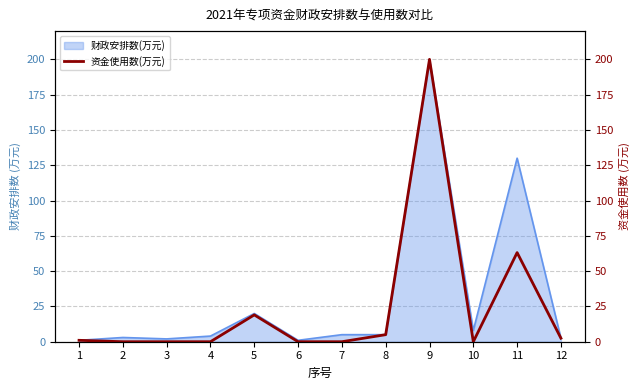

How many values are below 1?

6